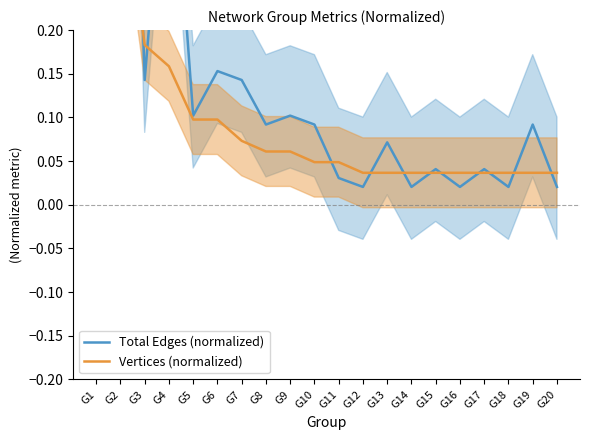

Rank the categories by Vertices (normalized) value from lowest to highest.

G12, G13, G14, G15, G16, G17, G18, G19, G20, G10, G11, G8, G9, G7, G5, G6, G4, G3, G2, G1